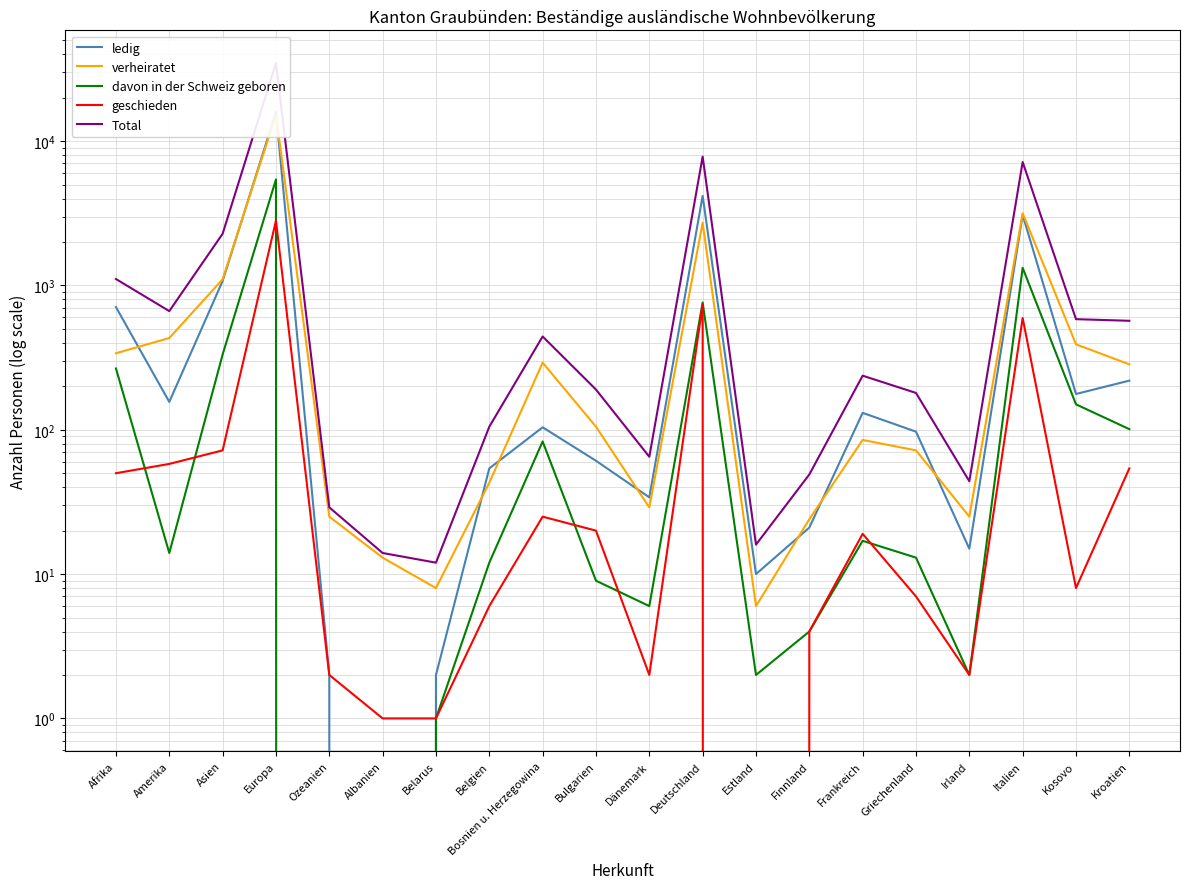

Rank the series at Albanien from highest to lowest value.

Total, verheiratet, geschieden, ledig, davon in der Schweiz geboren